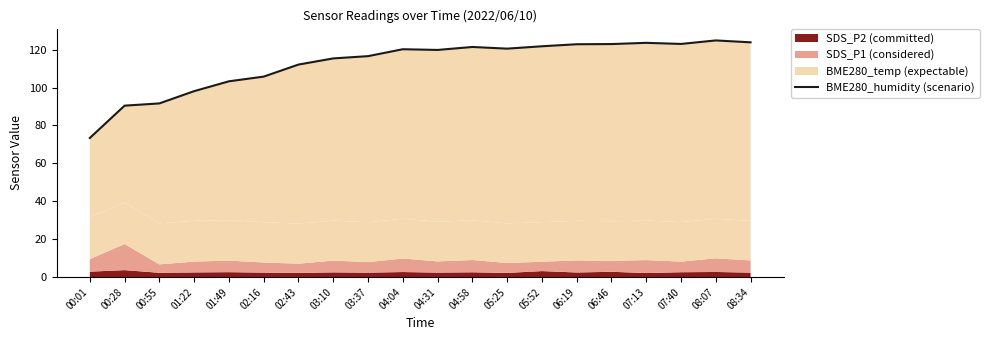

What is the label of the 18th point from the left?

07:40